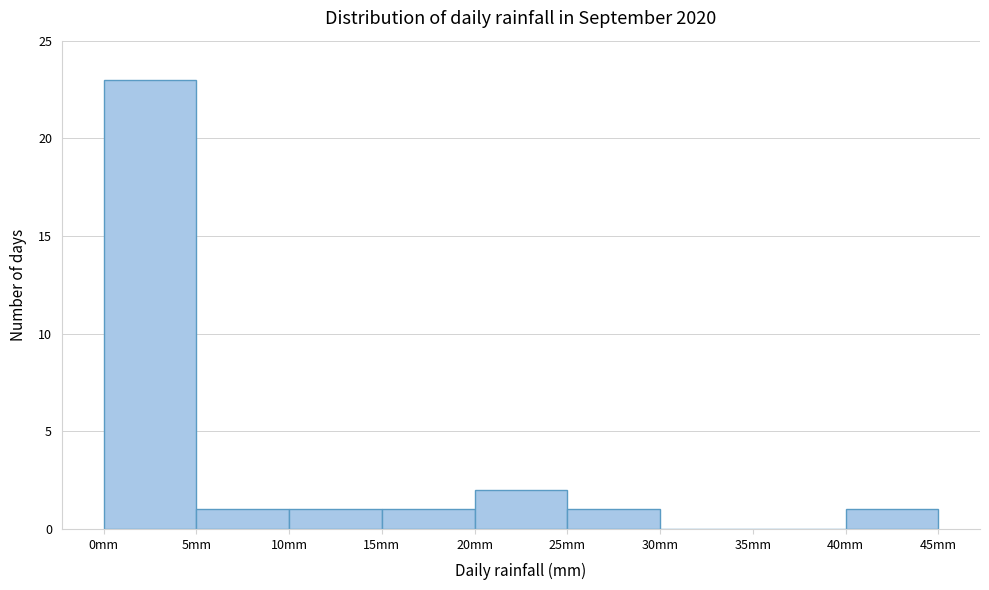

Reading left to right, transcribe this chart: for each bar, give the range it covers on the x-axis and its height. The values are not printed on the chart, so give them approximately, as read against the axis.

0 to 5: 23
5 to 10: 1
10 to 15: 1
15 to 20: 1
20 to 25: 2
25 to 30: 1
30 to 35: 0
35 to 40: 0
40 to 45: 1